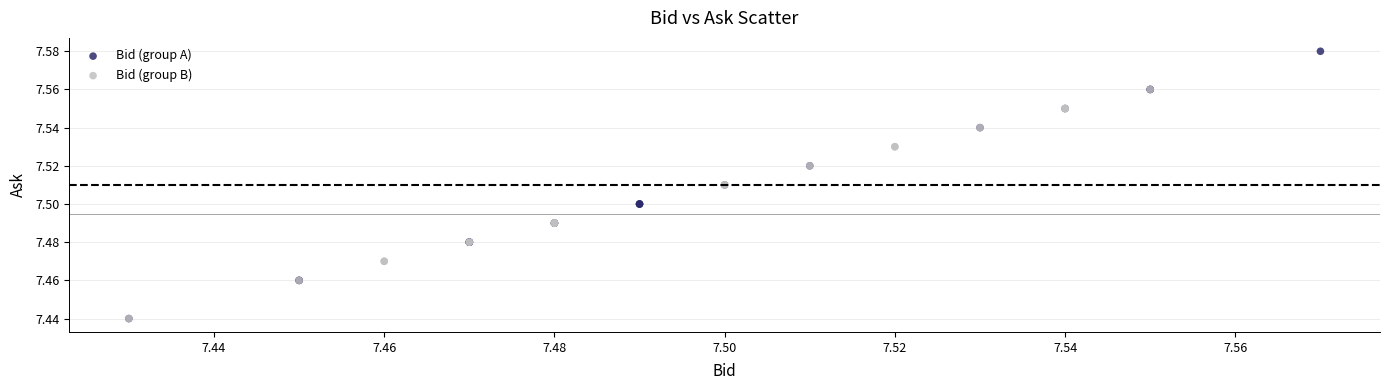

What are all the series names shown in the legend?

Bid (group A), Bid (group B)